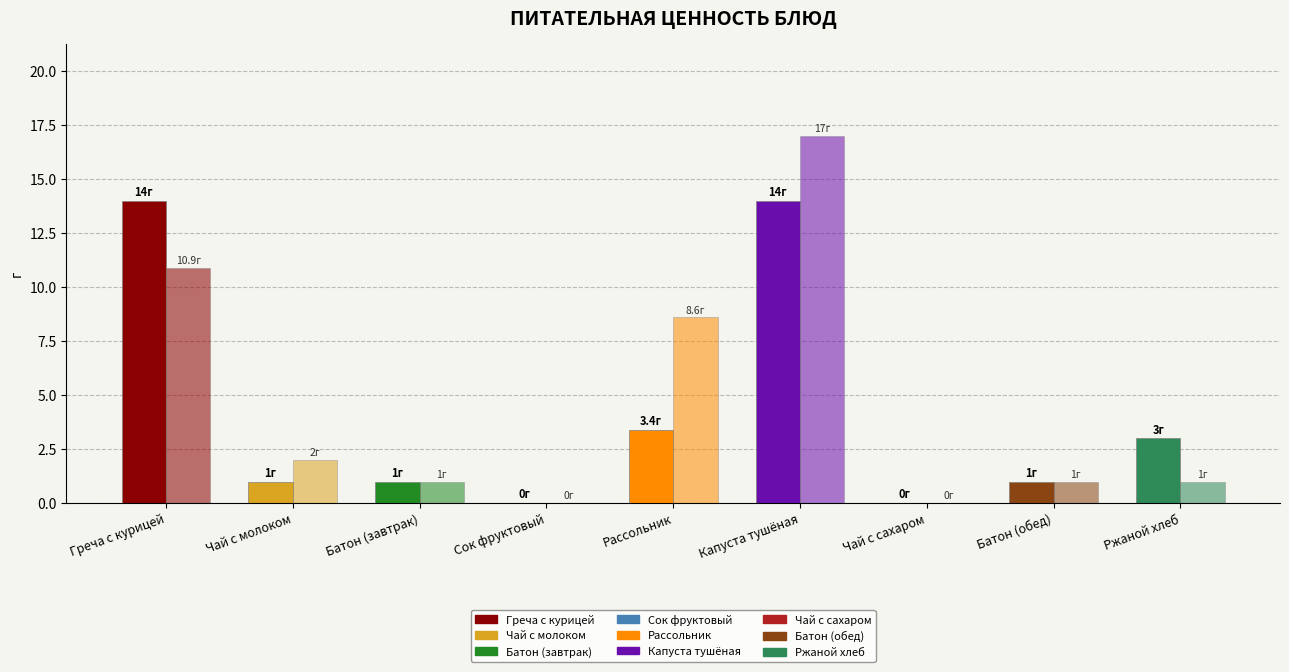

Reading right to left, extract all data points from this chart.

Белки: 3.0	1.0	0.0	14.0	3.4	0.0	1.0	1.0	14.0
Жиры: 1.0	1.0	0.0	17.0	8.6	0.0	1.0	2.0	10.9